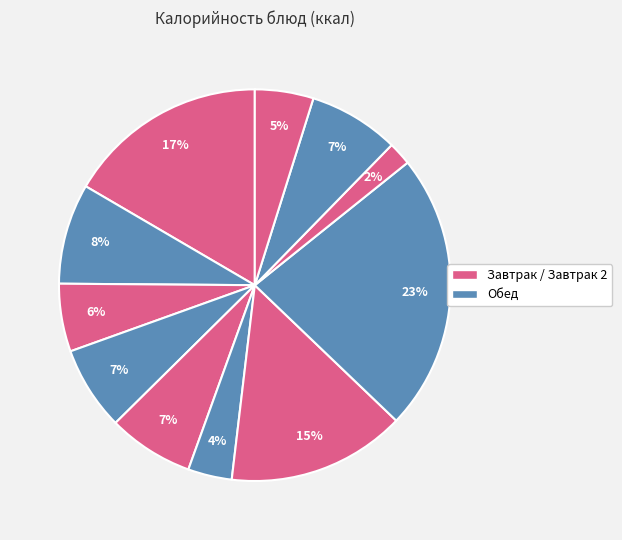

Count the number of slices in the pie.

11